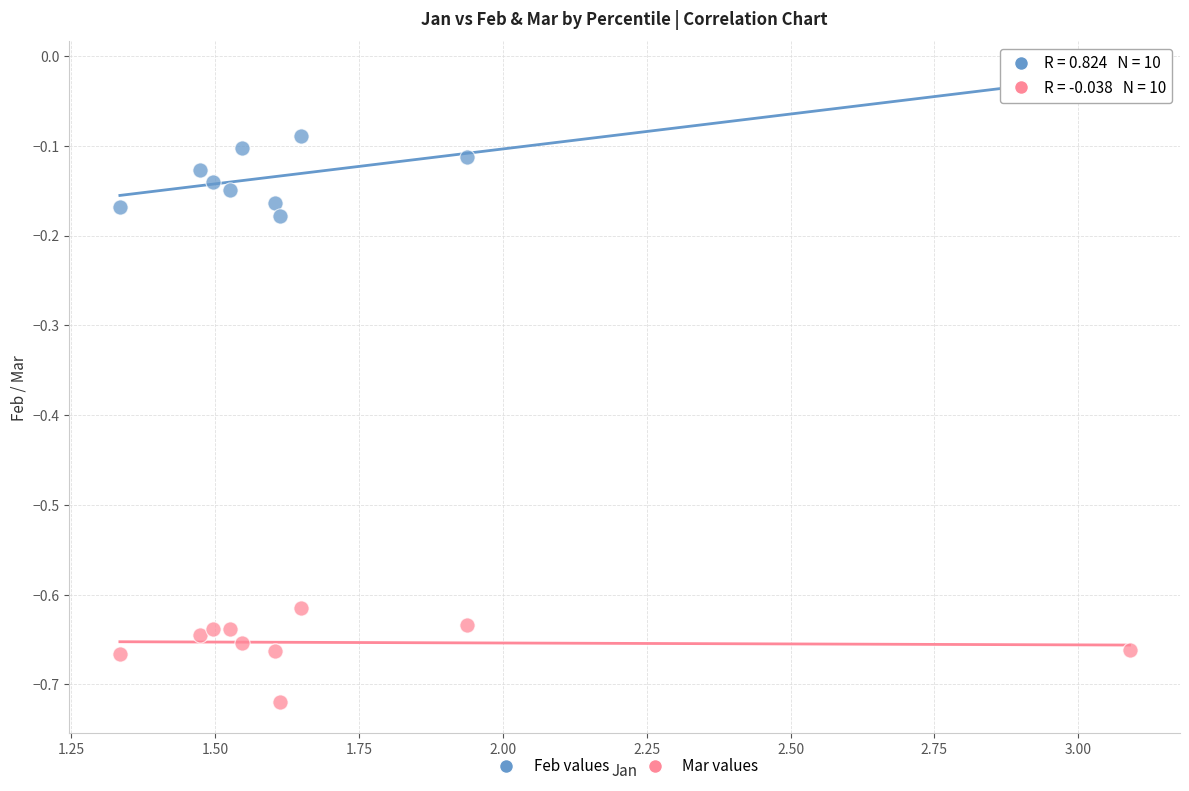

Across all data points, what is the range of X values (max minus min)?

1.8